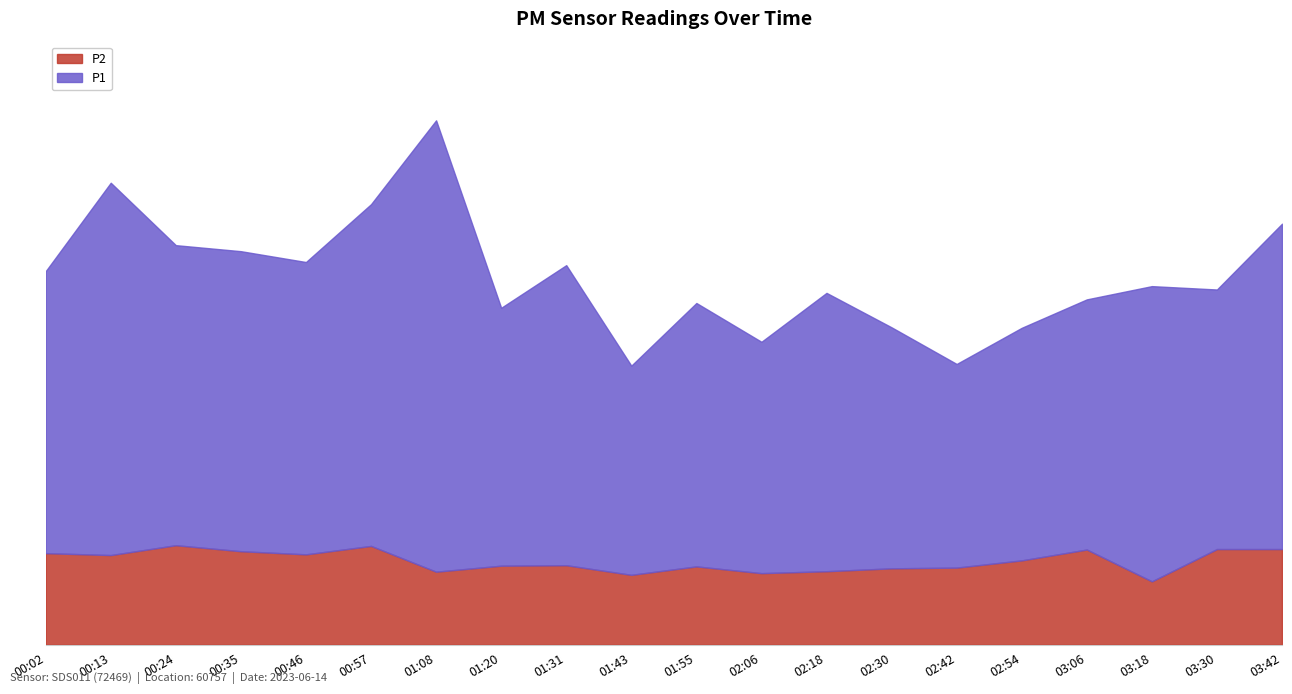

At which category is the sum across all series the highest?

01:08